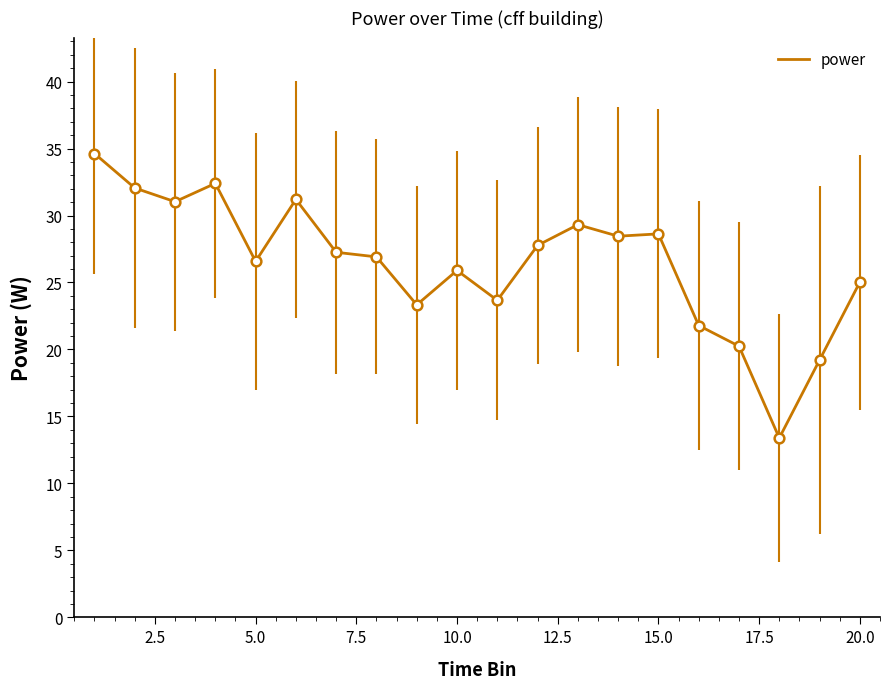

What is the smallest value displayed?

13.4